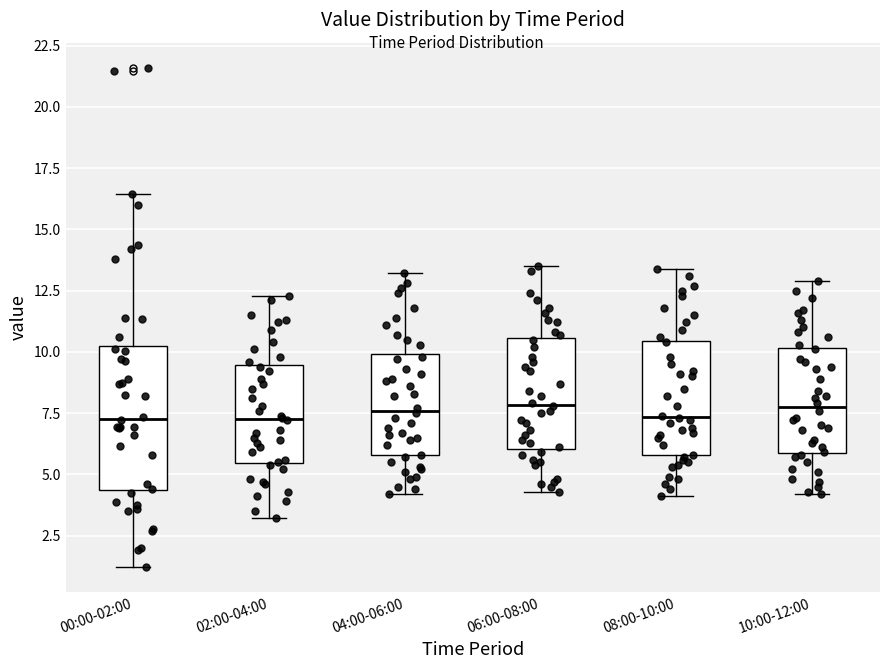

Comparing the boxes themselves (not the whiskers), which one is the tallest?

00:00-02:00